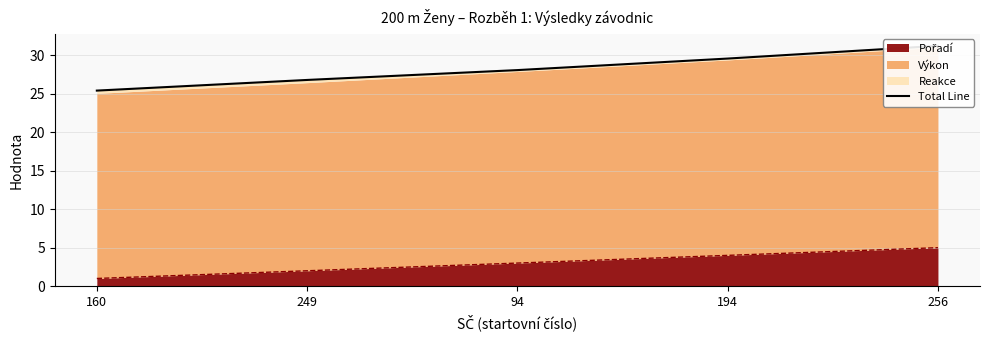

What is the difference between the second highest and minimum values?

4.2